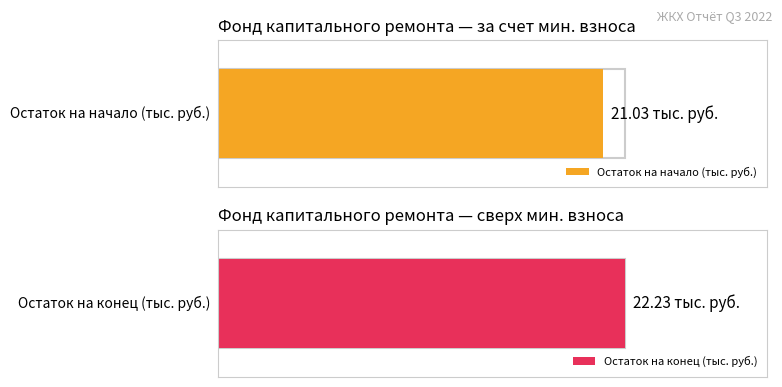

Does the chart contain any negative values?

No